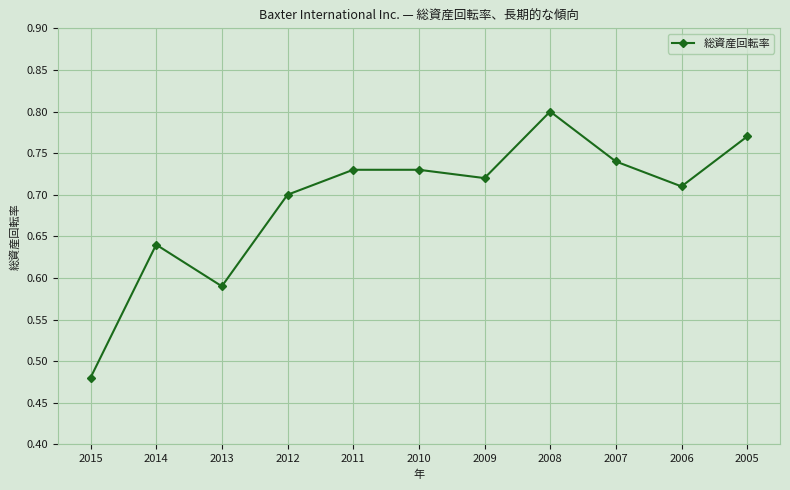

Which label corresponds to the smallest value in the chart?

2015